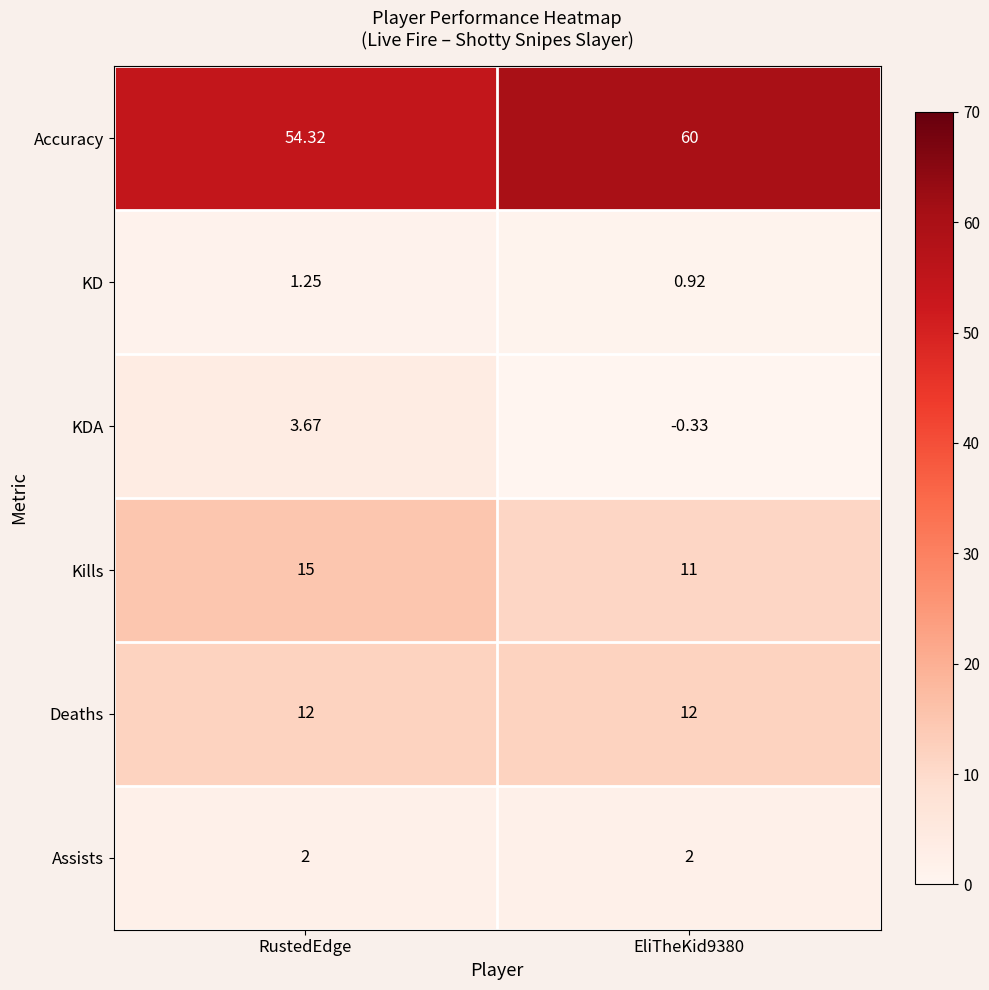

Which series has the largest total across all categories?

Accuracy